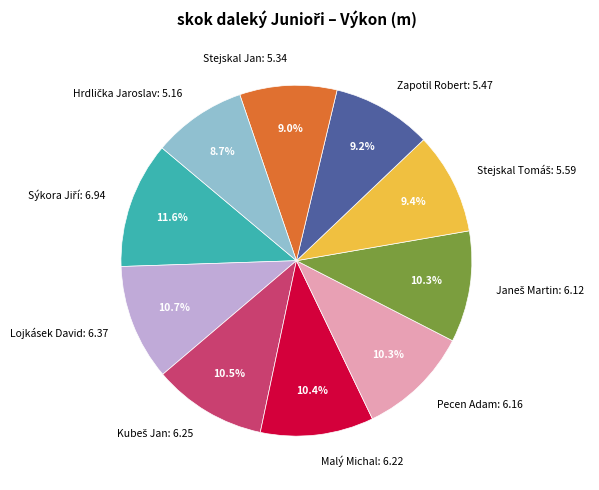

Is there a majority slice in this chart?

No